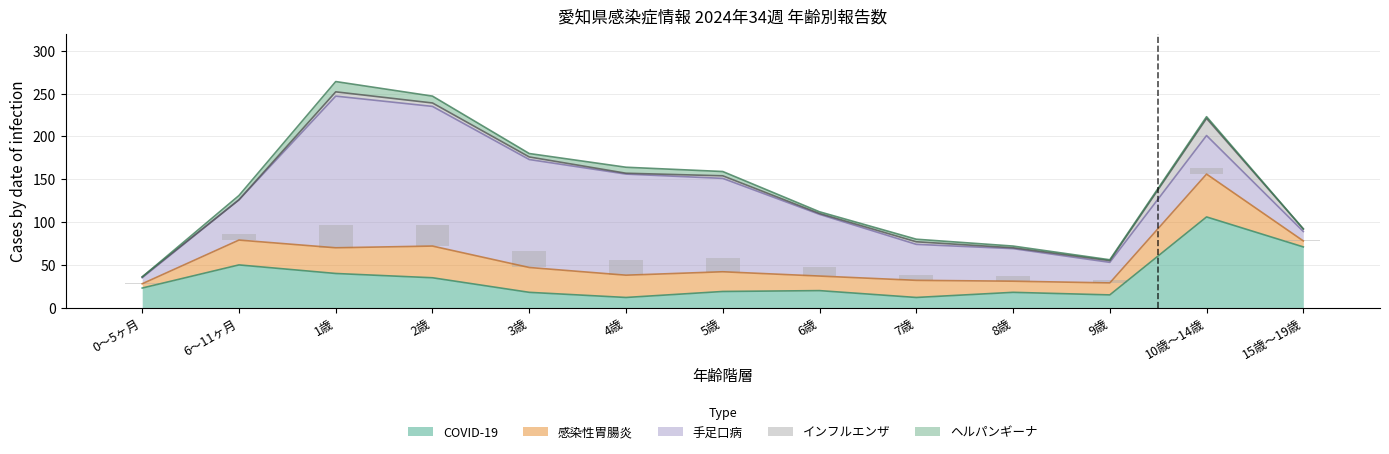

Which series has the largest total across all categories?

手足口病